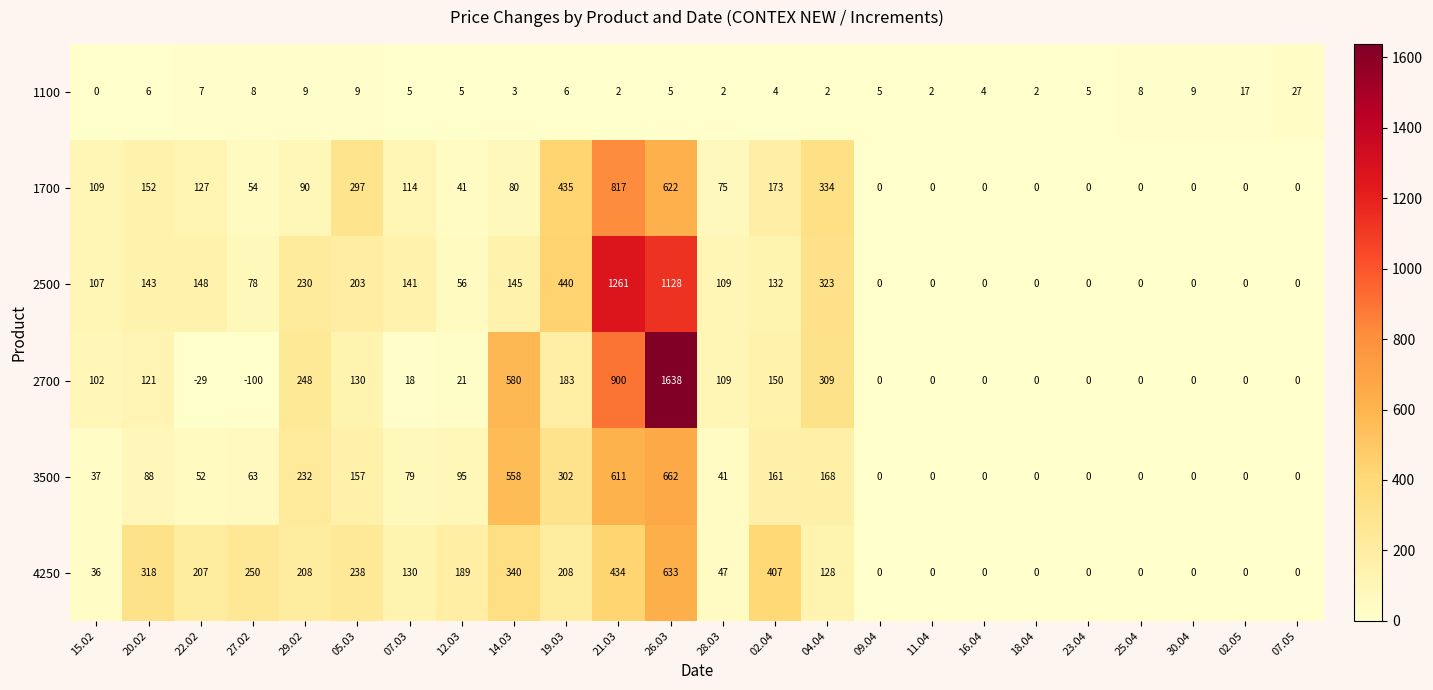

At how many categories does at least one series exceed 510?

3